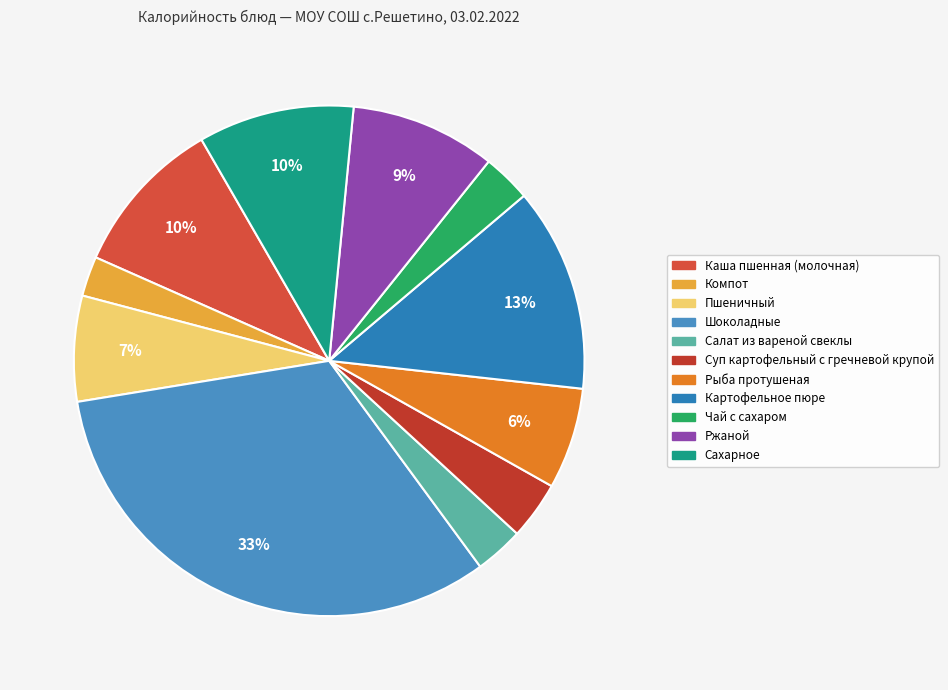

How many slices are in this pie chart?

11